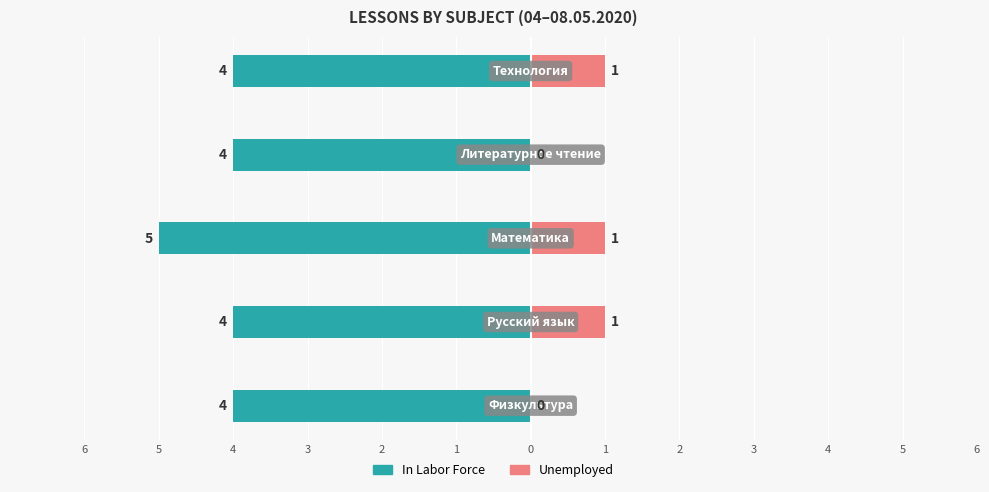

What is the average value of the Unemployed series?

1